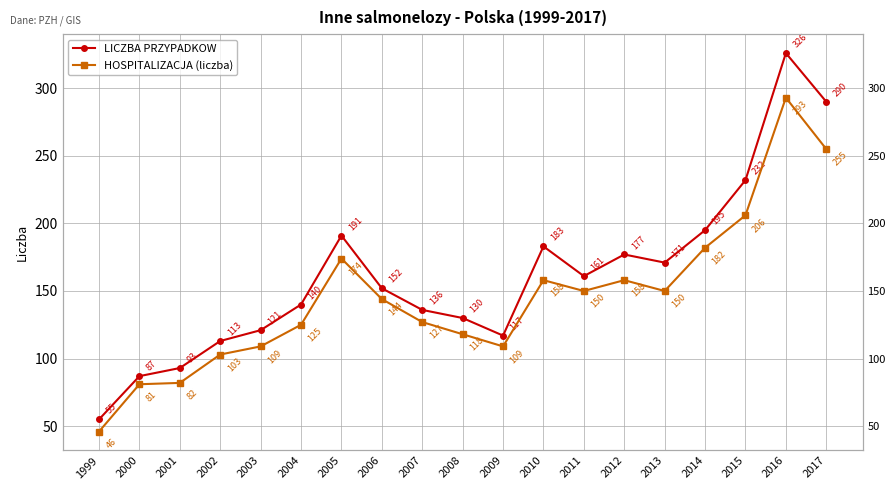

At which category is the sum across all series the highest?

2016